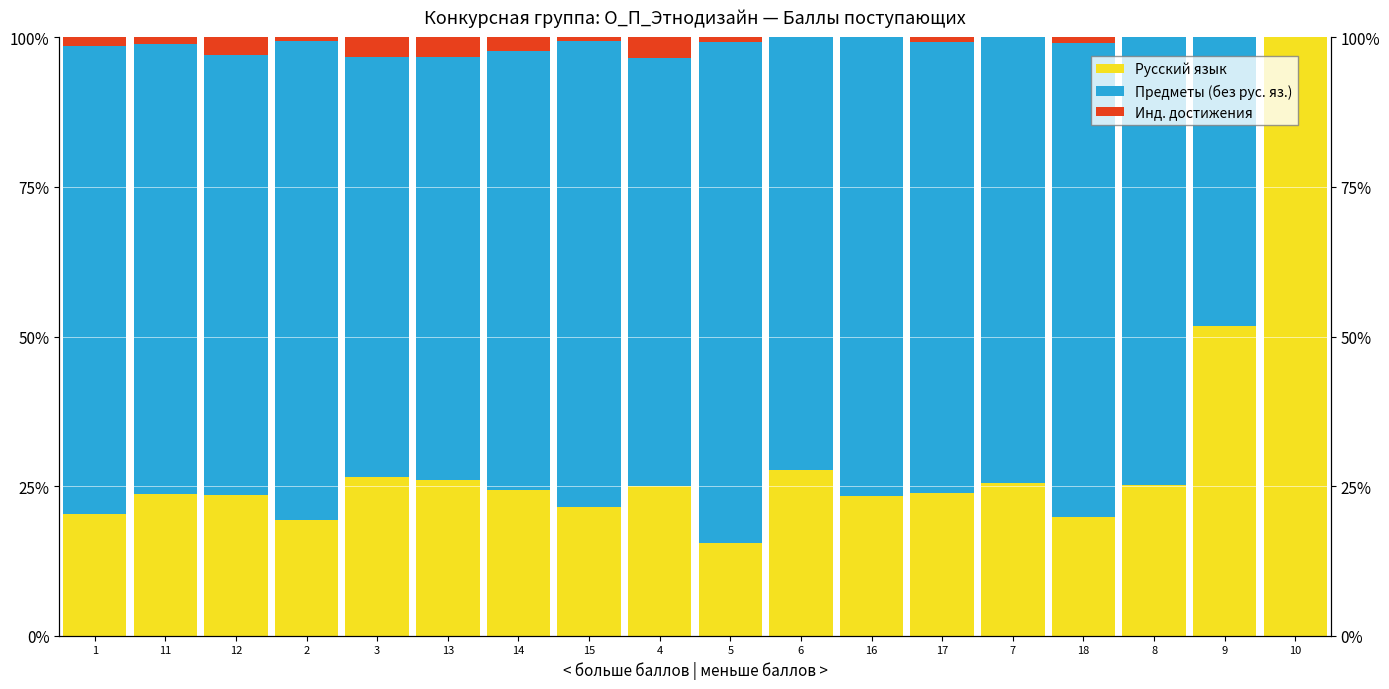

Rank the series at 3 from lowest to highest value.

Инд. достижения, Русский язык, Предметы (без рус. яз.)